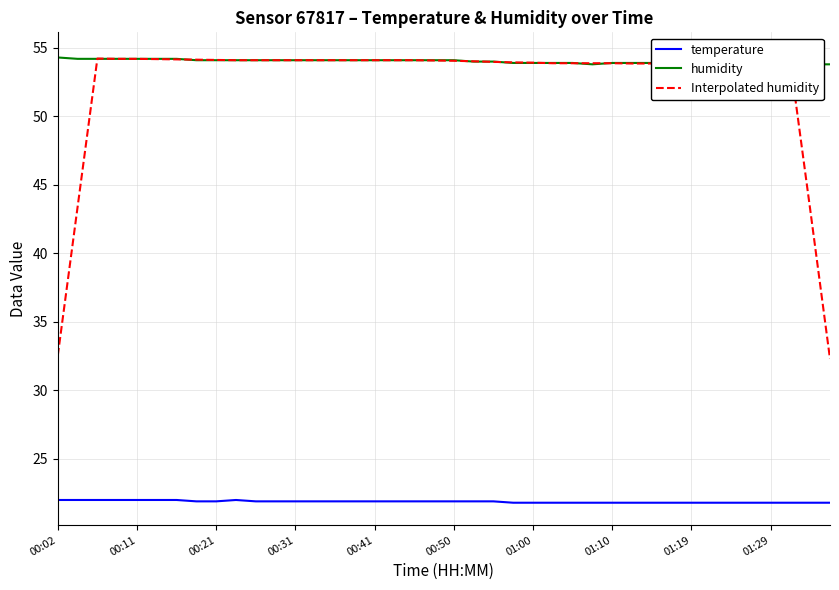

True or false: humidity and temperature cross at least once.

False